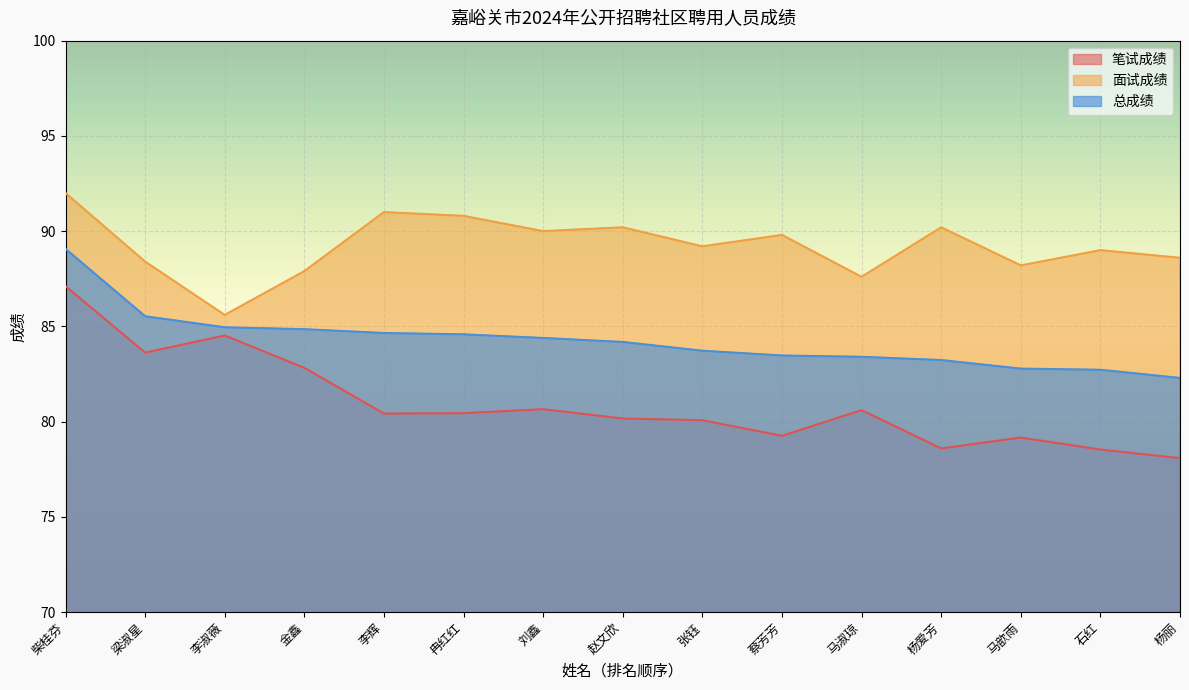

Reading left to right, list all the values displayed in this chart.

笔试成绩: 柴桂芬=87.1	梁淑星=83.6	李淑薇=84.5	金鑫=82.8	李辉=80.4	冉红红=80.4	刘鑫=80.7	赵文欣=80.2	张钰=80.1	蔡芳芳=79.2	马淑琼=80.6	杨爱芳=78.6	马歆雨=79.2	石红=78.5	杨丽=78.1
面试成绩: 柴桂芬=92.0	梁淑星=88.4	李淑薇=85.6	金鑫=87.9	李辉=91.0	冉红红=90.8	刘鑫=90.0	赵文欣=90.2	张钰=89.2	蔡芳芳=89.8	马淑琼=87.6	杨爱芳=90.2	马歆雨=88.2	石红=89.0	杨丽=88.6
总成绩: 柴桂芬=89.1	梁淑星=85.5	李淑薇=85.0	金鑫=84.8	李辉=84.7	冉红红=84.6	刘鑫=84.4	赵文欣=84.2	张钰=83.7	蔡芳芳=83.5	马淑琼=83.4	杨爱芳=83.2	马歆雨=82.8	石红=82.7	杨丽=82.3